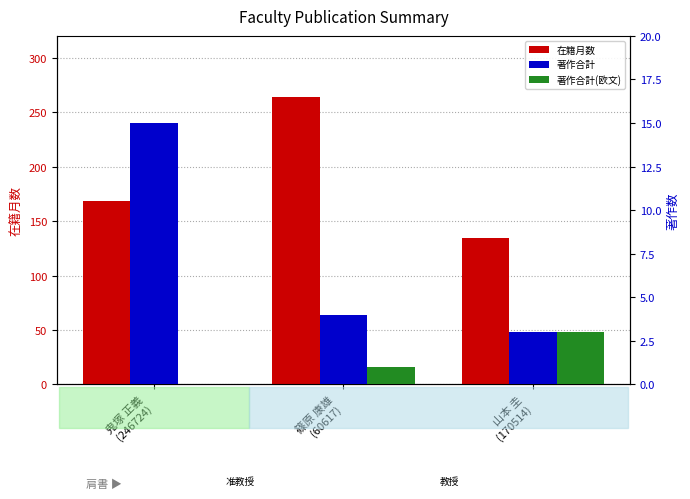

How many bars are there in total?

9